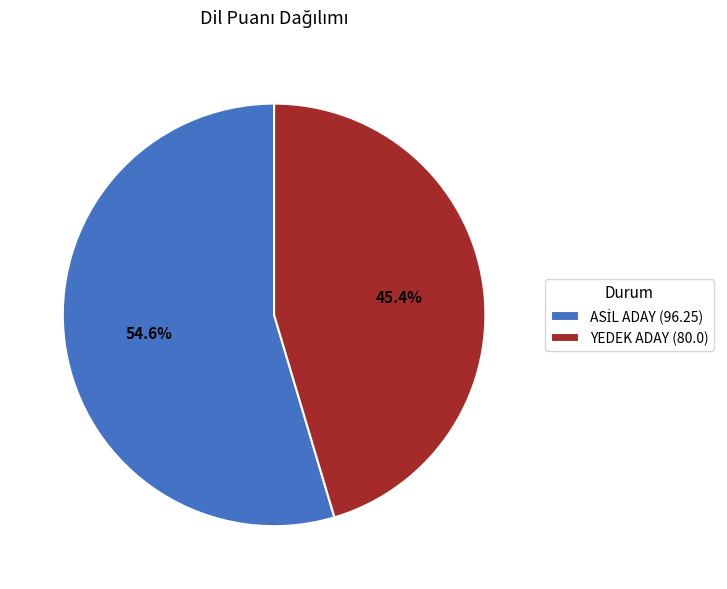

Which category has the smallest portion of the pie?

YEDEK ADAY